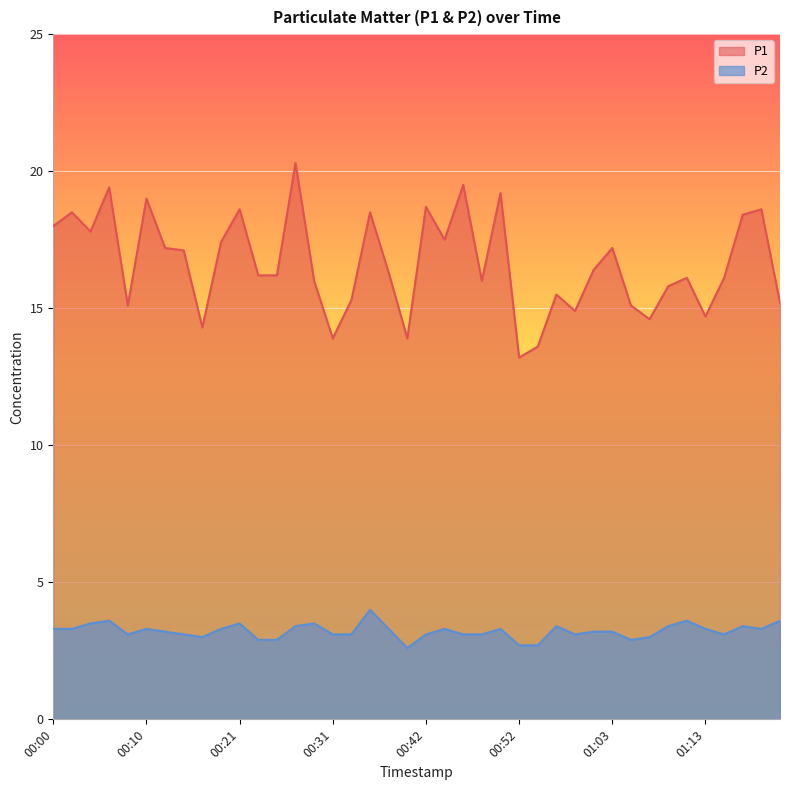

The value of P2 at 01:09 is 3.4. True or false?

True